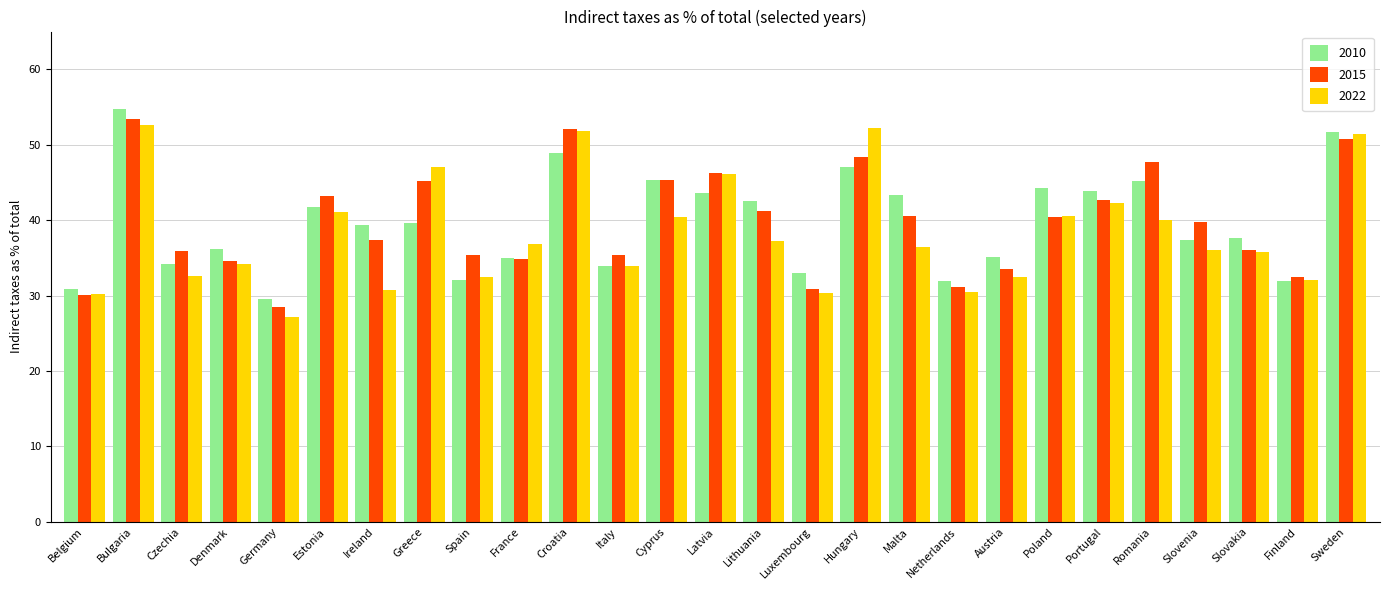

The value of 2015 at Croatia is 52.0. True or false?

True